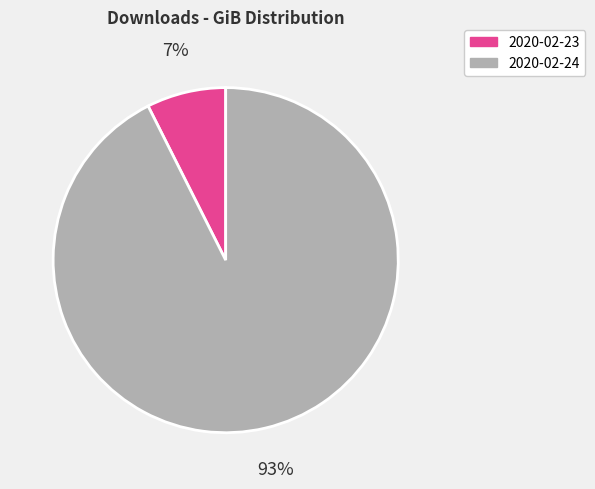

Is the sum of 2020-02-23 and 2020-02-24 greater than half?

Yes